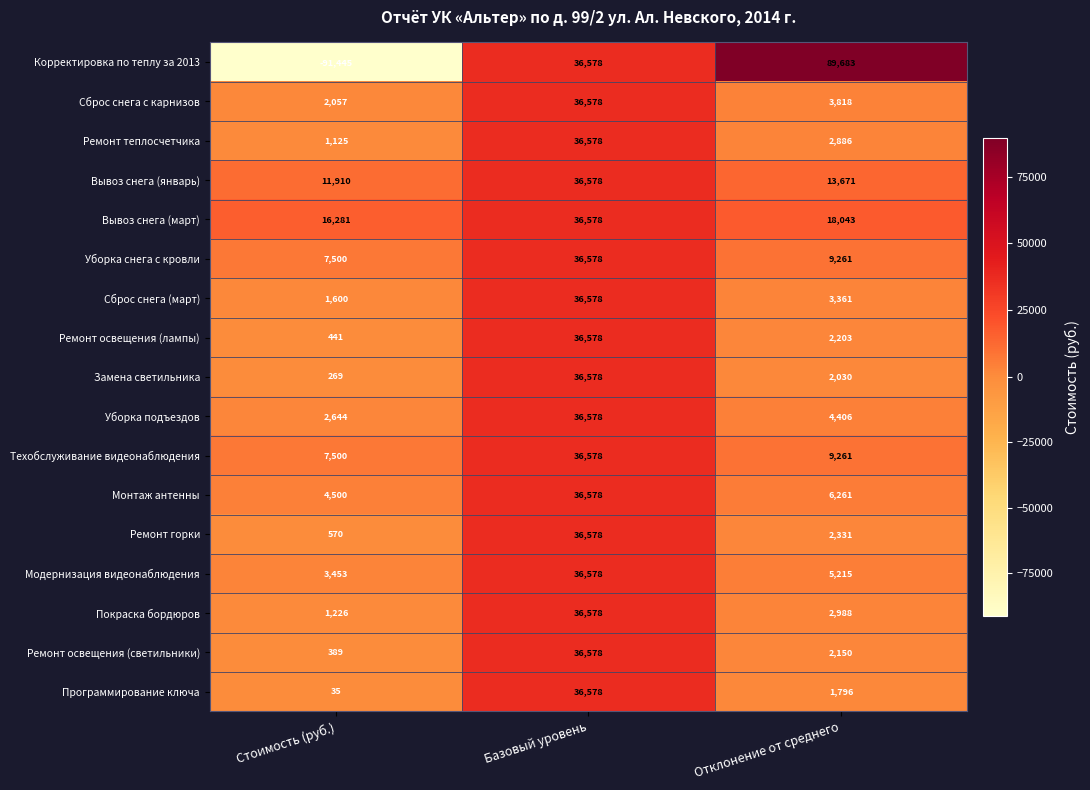

True or false: Ремонт освещения (лампы) has a value of 36578 at Базовый уровень.

True